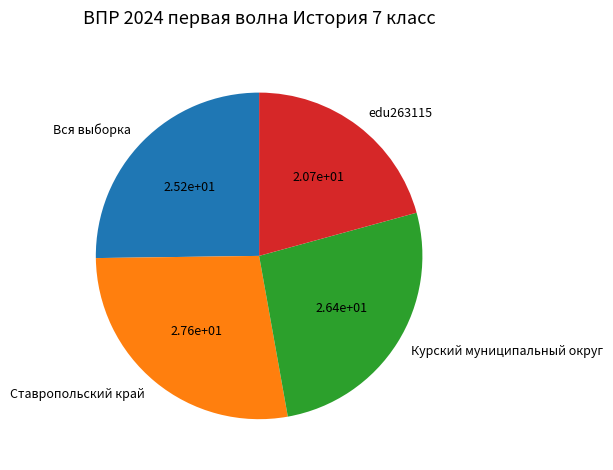

True or false: Курский муниципальный округ accounts for 19% of the total.

False